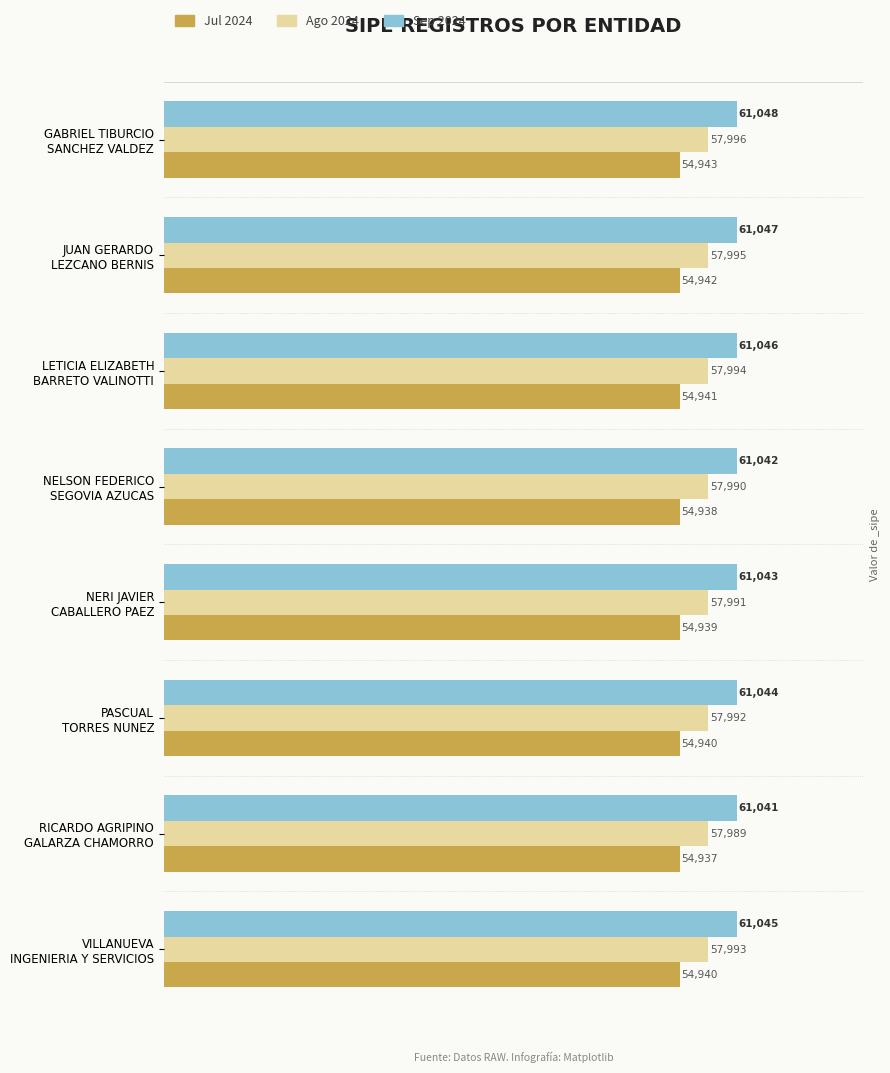

What is the sum of all Sep 2024 values?

488356.0